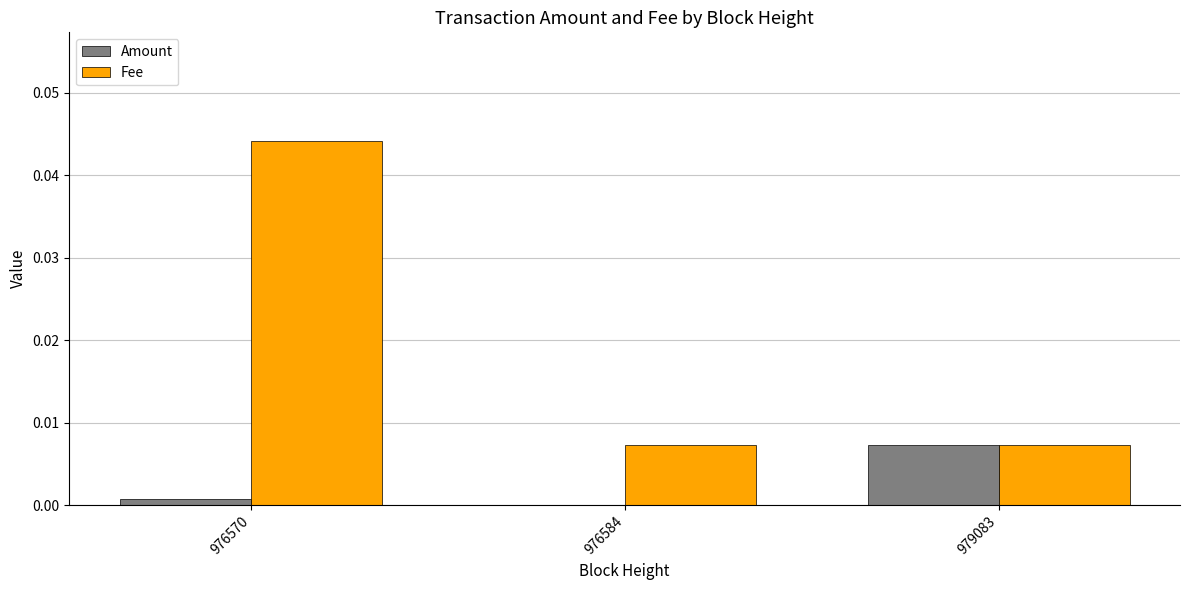

Is the value of Fee at 979083 greater than the value of Amount at 976570?

Yes